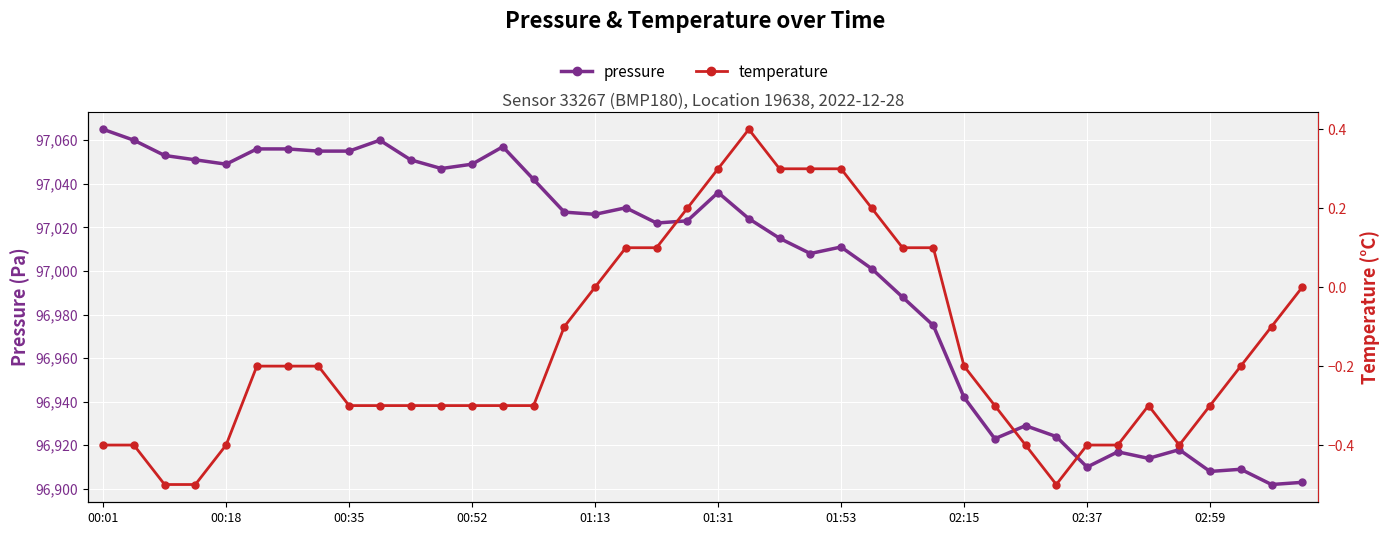

True or false: temperature has a value of -0.1 at 01:31.

False